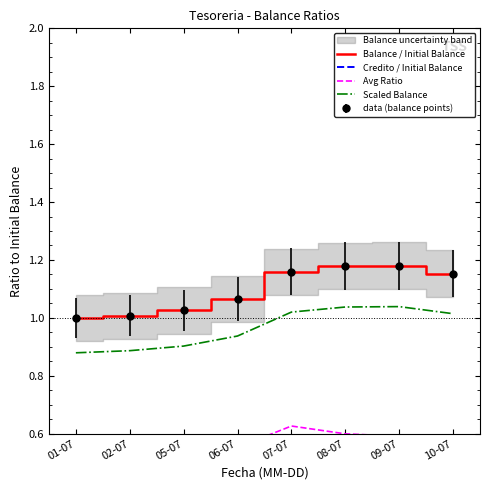

What is the difference between the maximum and second lowest values in the Balance / Initial Balance series?

0.2